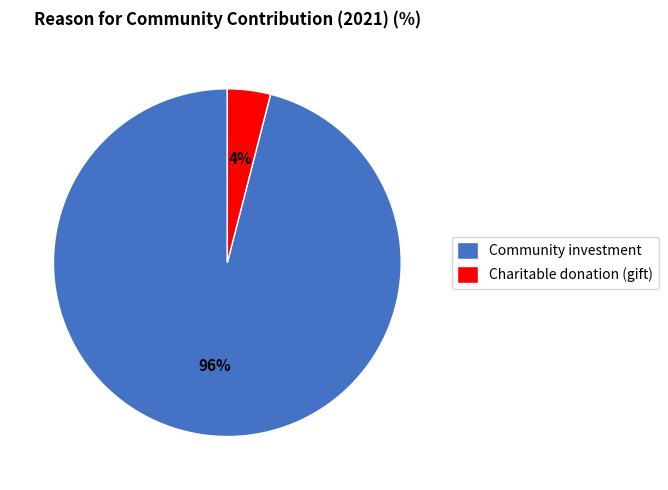

The Community investment slice represents 91% of the pie. True or false?

False